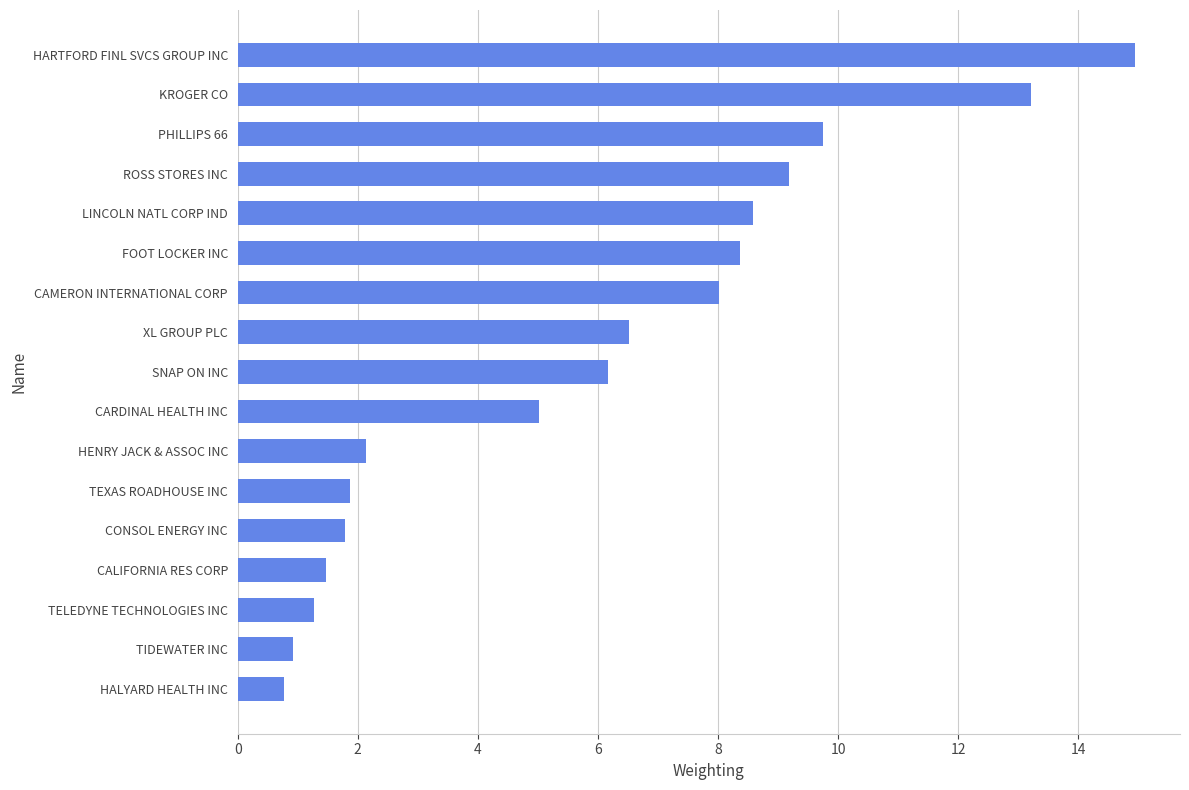

What is the greatest value displayed?

14.9